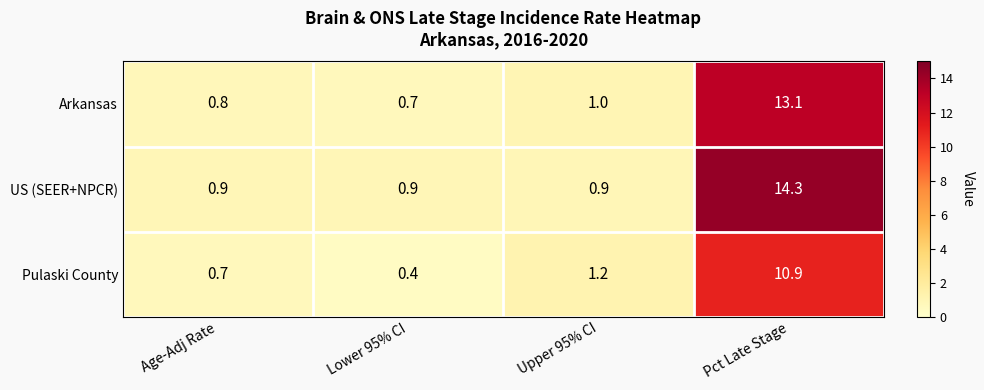

The Pulaski County series shows 10.9 at Pct Late Stage. True or false?

True